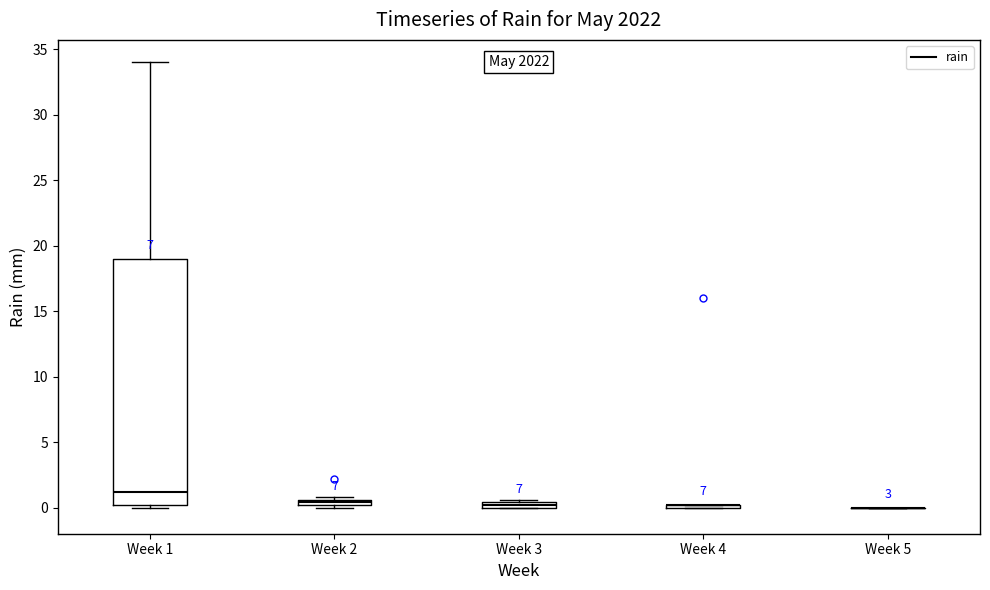

Comparing the boxes themselves (not the whiskers), which one is the tallest?

Week 1